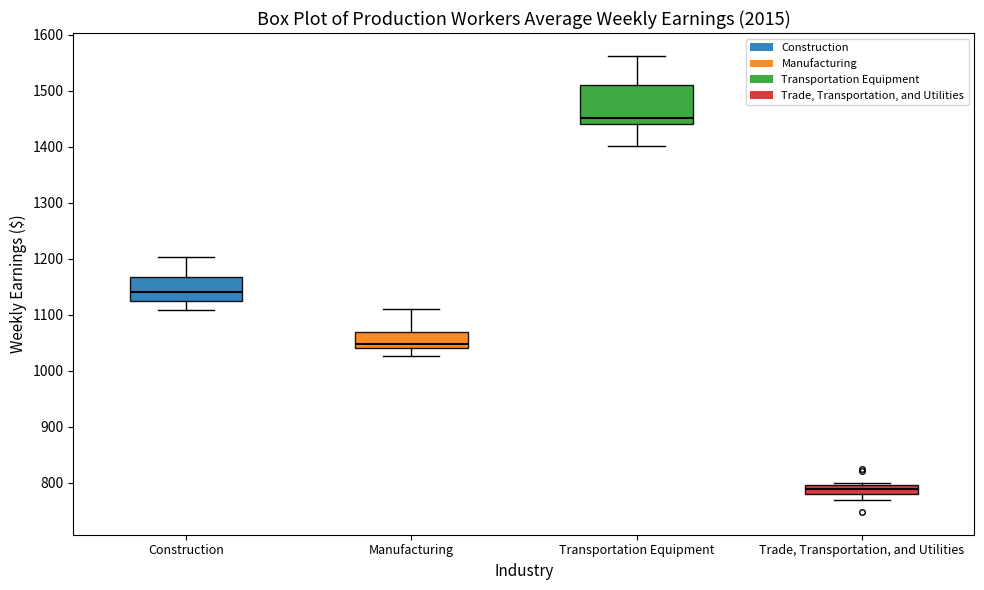

Which box's median line is the highest?

Transportation Equipment